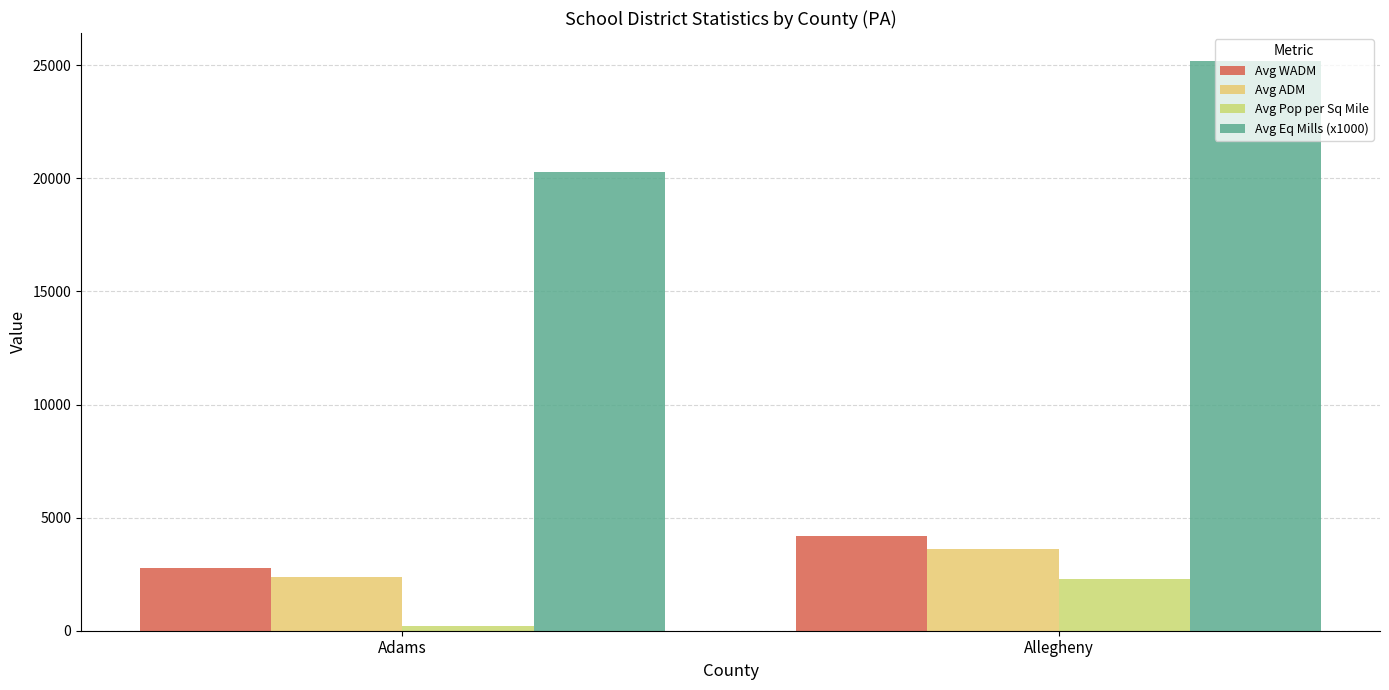

Which label corresponds to the smallest value in the chart?

Adams